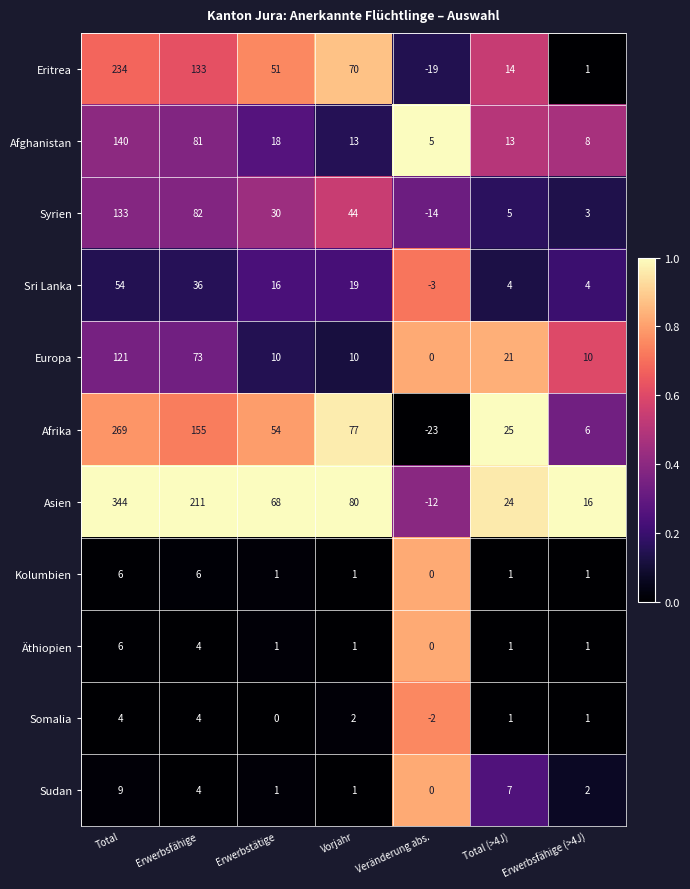

Which series has the widest spread of values?

Asien